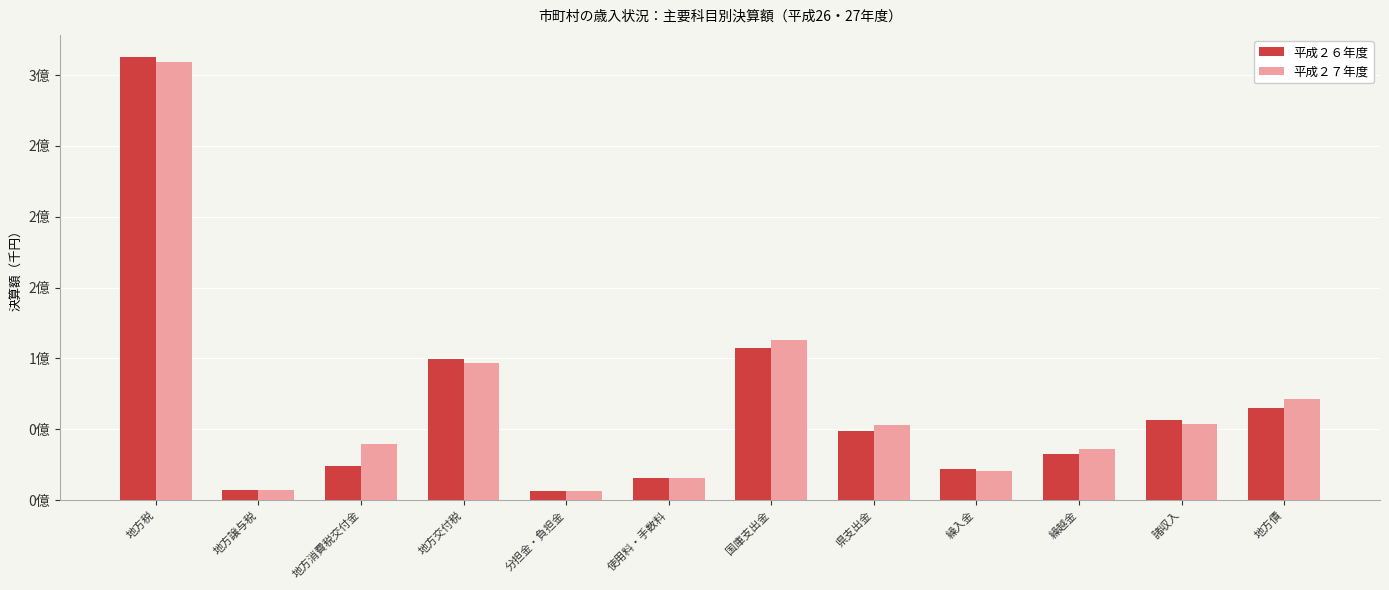

Reading left to right, what are all the values shown in this chart?

平成２６年度: 地方税=312748190	地方譲与税=6938893	地方消費税交付金=23891111	地方交付税=99820019	分担金・負担金=6574547	使用料・手数料=15919636	国庫支出金=107672530	県支出金=48642278	繰入金=21762362	繰越金=32624681	諸収入=56830640	地方債=65062808
平成２７年度: 地方税=309271193	地方譲与税=7272211	地方消費税交付金=39261630	地方交付税=96692639	分担金・負担金=6422394	使用料・手数料=15501936	国庫支出金=112793943	県支出金=52941333	繰入金=20585784	繰越金=35862197	諸収入=53822996	地方債=71183619